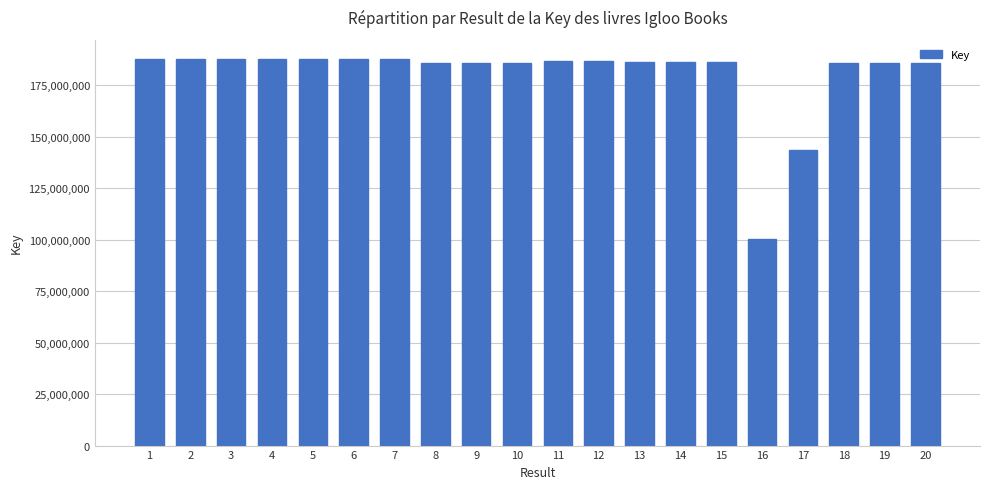

Which label corresponds to the smallest value in the chart?

16